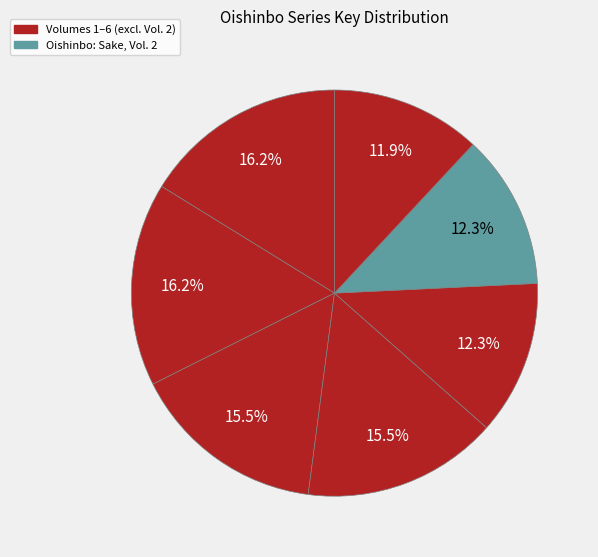

What is the smallest slice in the pie chart?

Oishinbo: Japanese Cuisine, Vol. 1